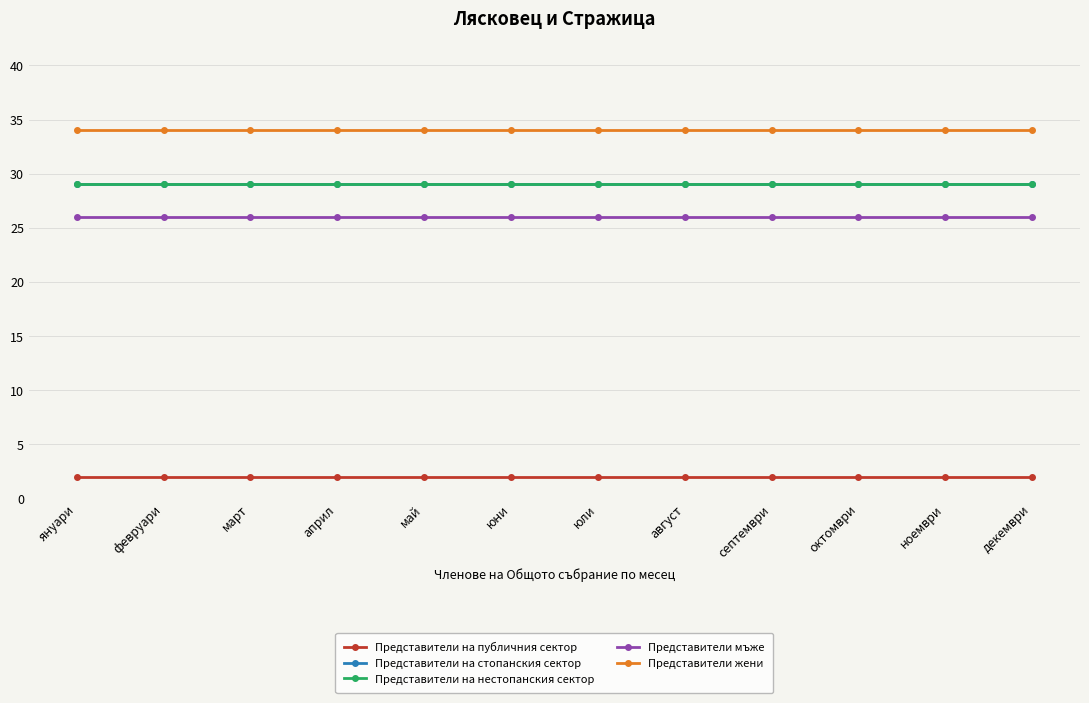

True or false: Представители мъже and Представители жени cross at least once.

False